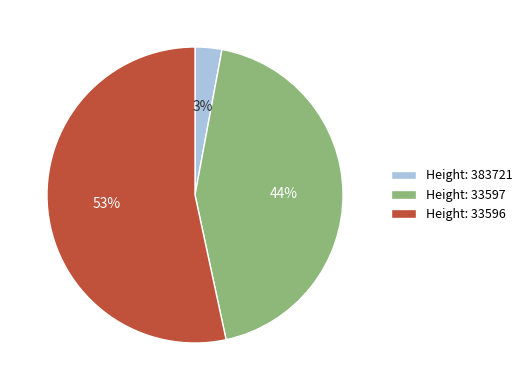

Is there a majority slice in this chart?

Yes